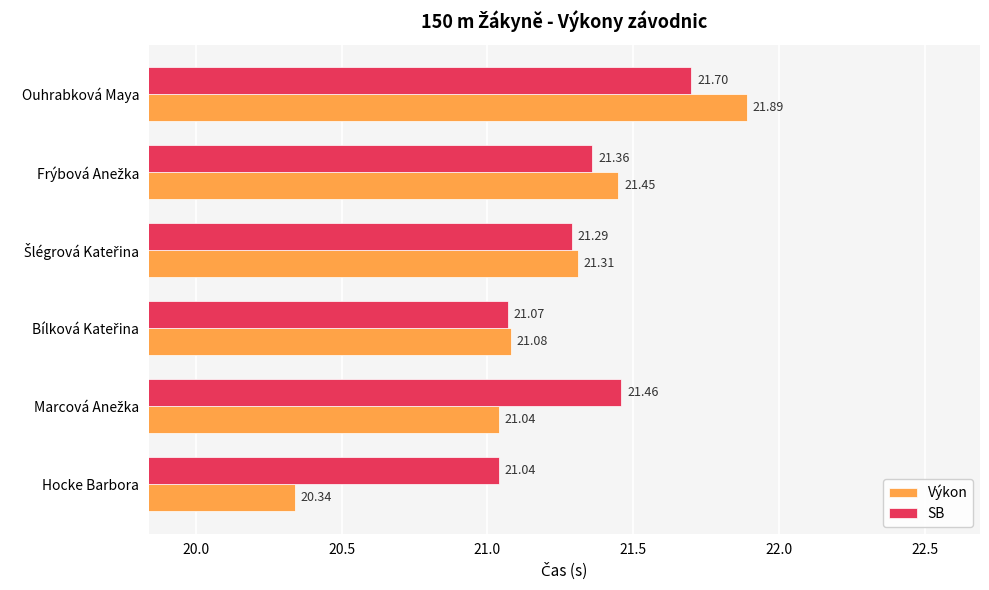

Which label corresponds to the largest value in the chart?

Ouhrabková Maya